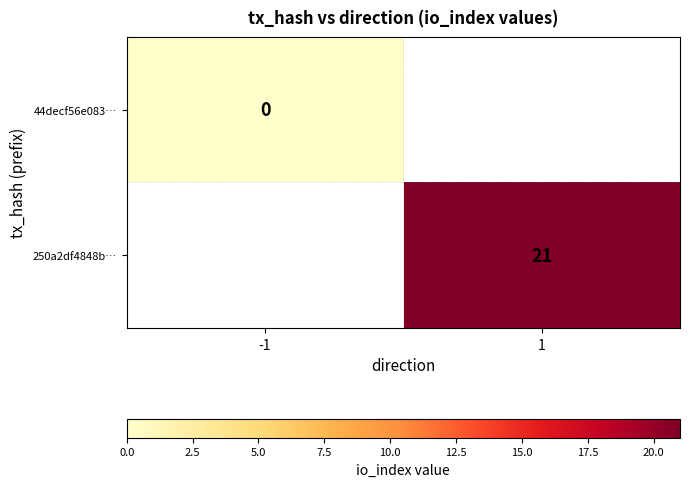

Which series has the widest spread of values?

44decf56e083…